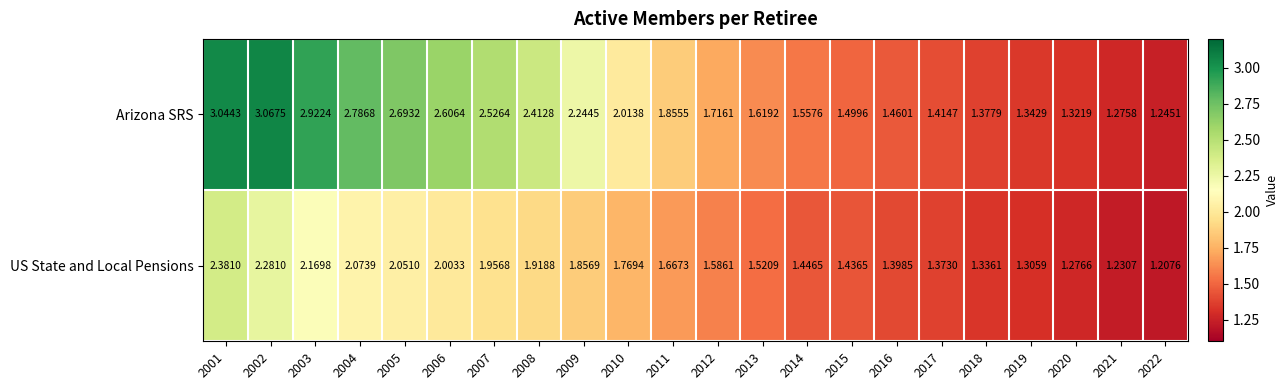

Between 2012 and 2019, which series saw the biggest shift?

Arizona SRS